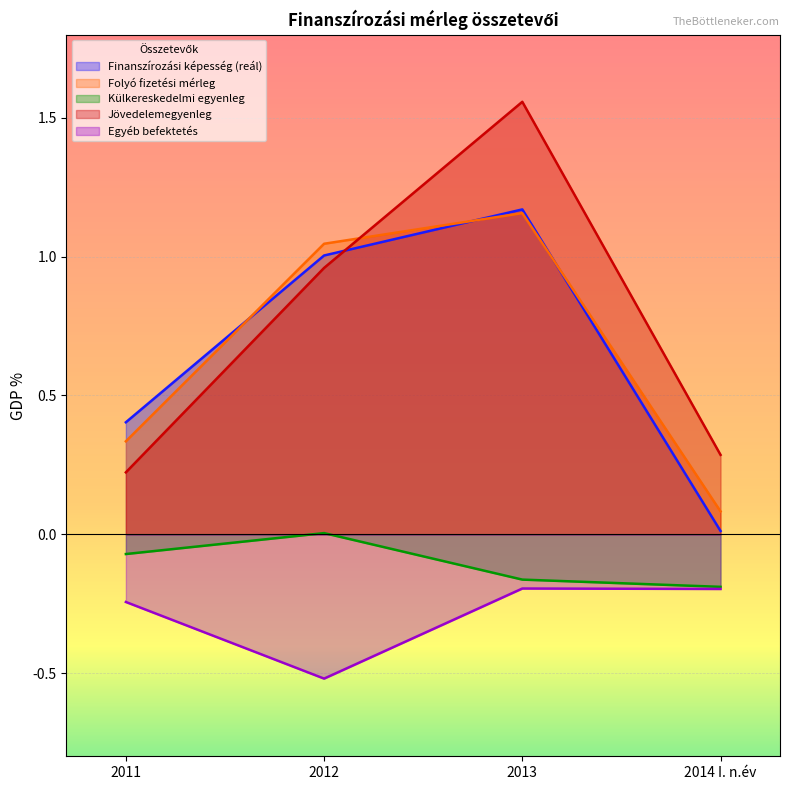

What is the value of the Jövedelemegyenleg point at the 4th from the left?

0.3